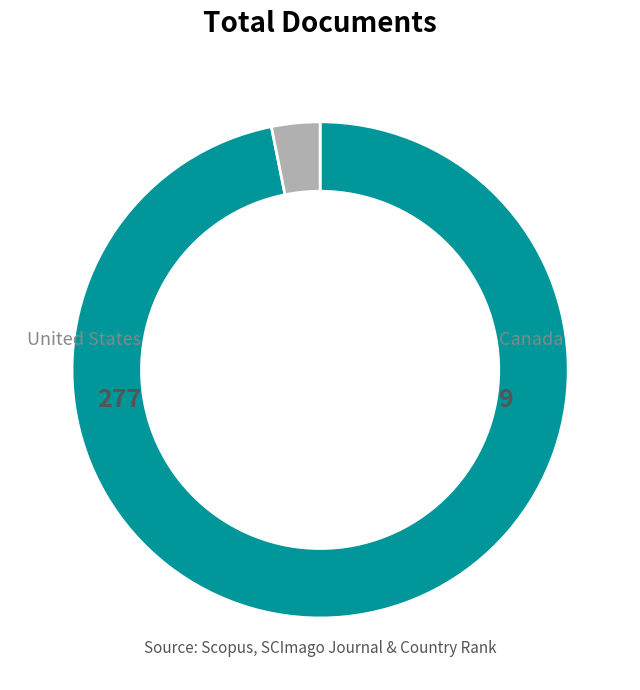

Count the number of slices in the pie.

2